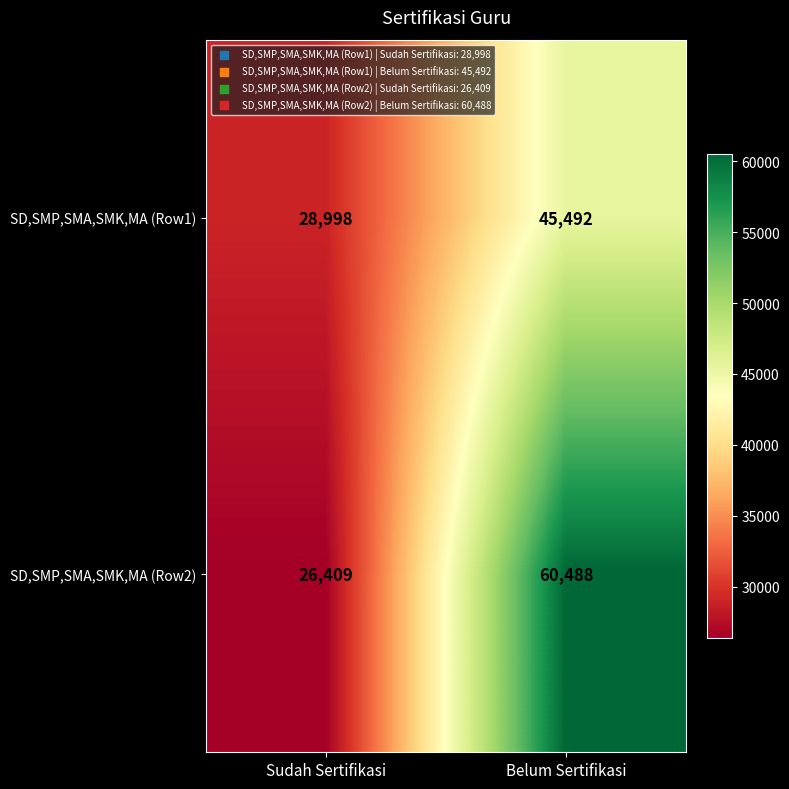

Where is SD,SMP,SMA,SMK,MA (Row2) nearest to the value 43448?

Sudah Sertifikasi